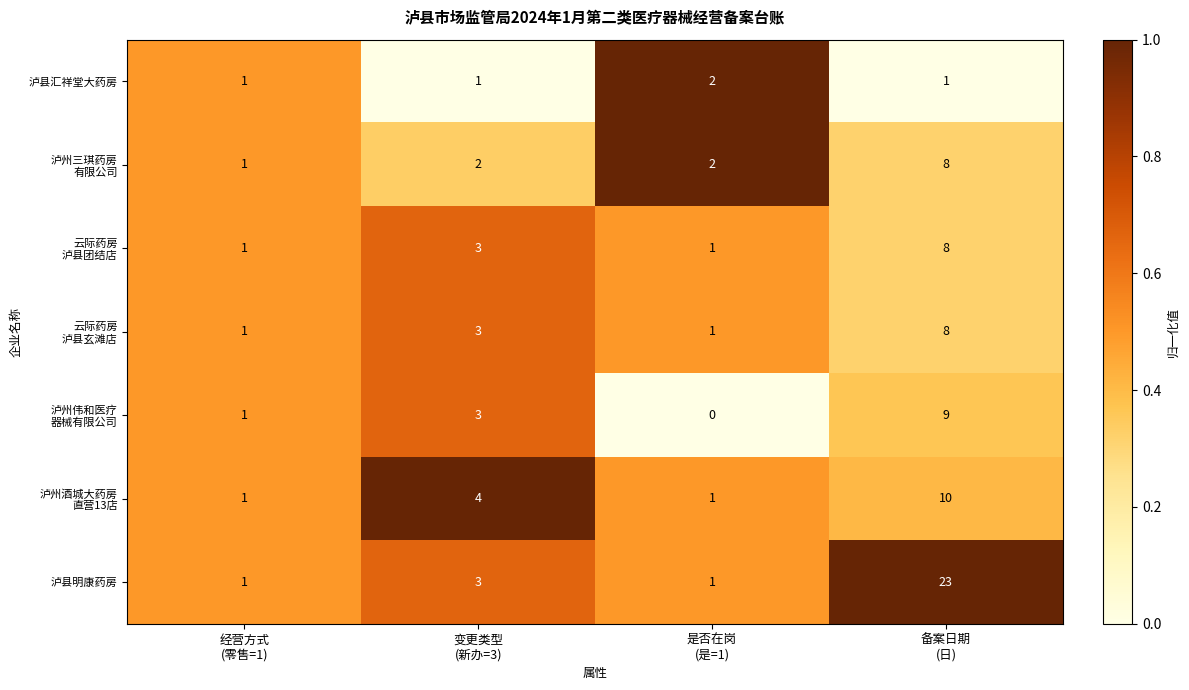

What is the difference between the maximum and minimum values in the 泸县明康药房 series?

22